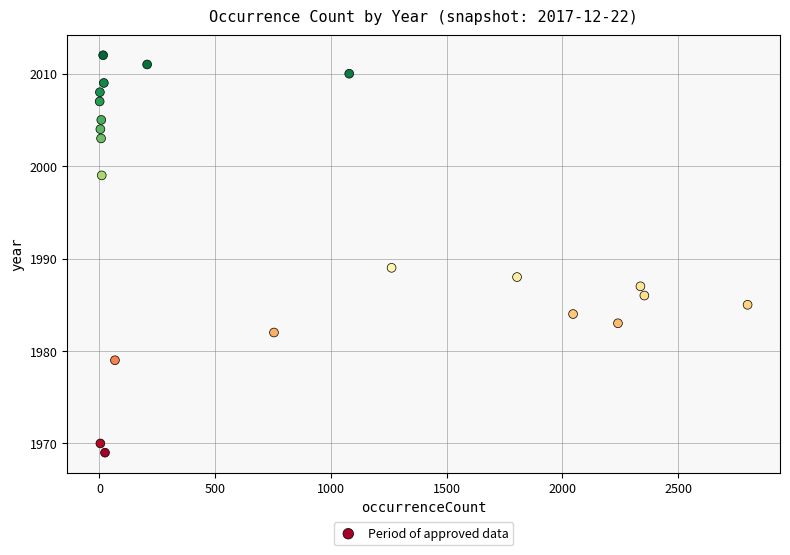

What is the range of Y values (max minus min)?

43